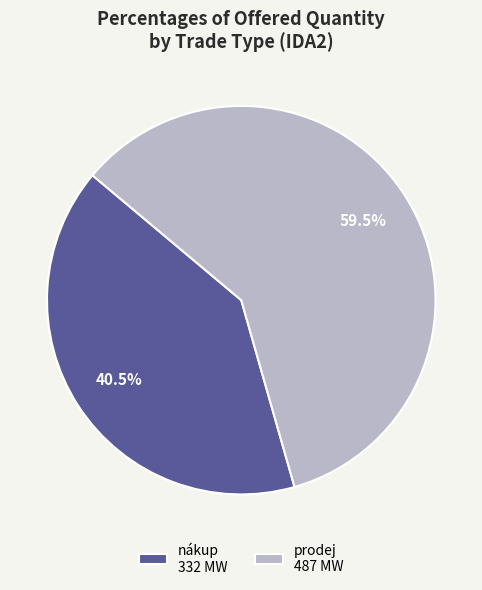

Combined, do prodej 487 MW and nákup 332 MW account for over 50%?

Yes